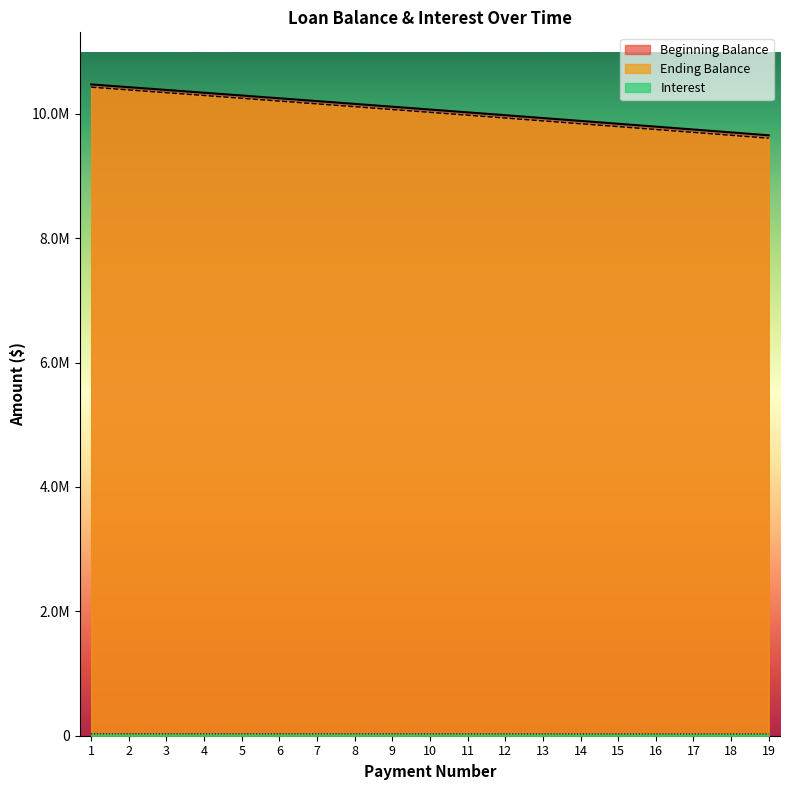

Reading right to left, what are all the values shown in this chart?

Beginning Balance: 9653587.6	9700153.5	9746584.0	9792879.4	9839040.2	9885066.8	9930959.5	9976718.7	10022344.9	10067838.4	10113199.6	10158428.8	10203526.5	10248493.1	10293328.9	10338034.3	10382609.7	10427055.5	10471372.0
Ending Balance: 9606885.9	9653587.6	9700153.5	9746584.0	9792879.4	9839040.2	9885066.8	9930959.5	9976718.7	10022344.9	10067838.4	10113199.6	10158428.8	10203526.5	10248493.1	10293328.9	10338034.3	10382609.7	10427055.5
Interest: 28156.3	28292.1	28427.5	28562.6	28697.2	28831.4	28965.3	29098.8	29231.8	29364.5	29496.8	29628.8	29760.3	29891.4	30022.2	30152.6	30282.6	30412.2	30541.5